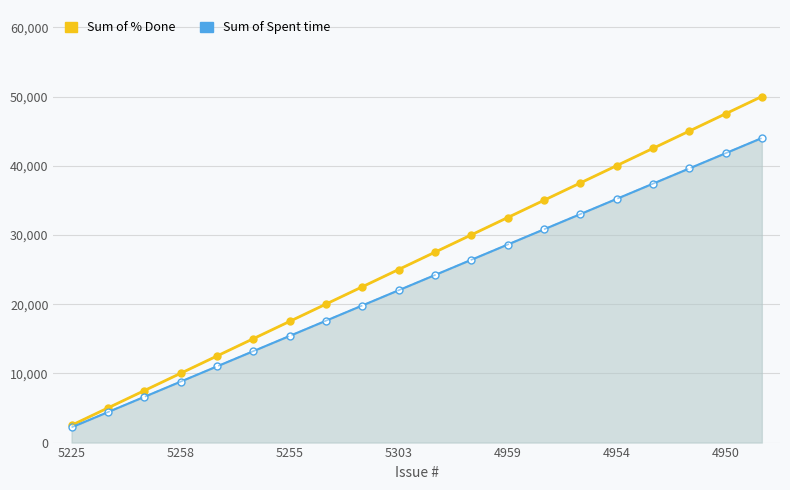

What is the average value of the Sum of % Done series?

26250